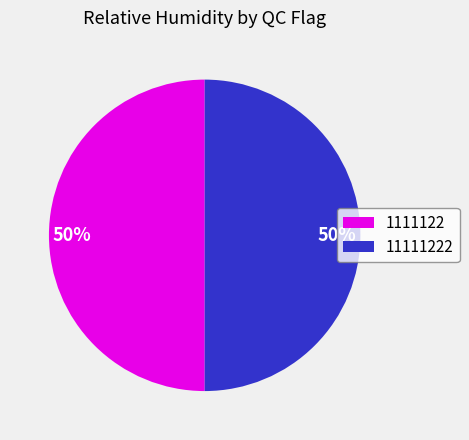

What is the ratio of the value at 11111222 to the value at 1111122?

1.0